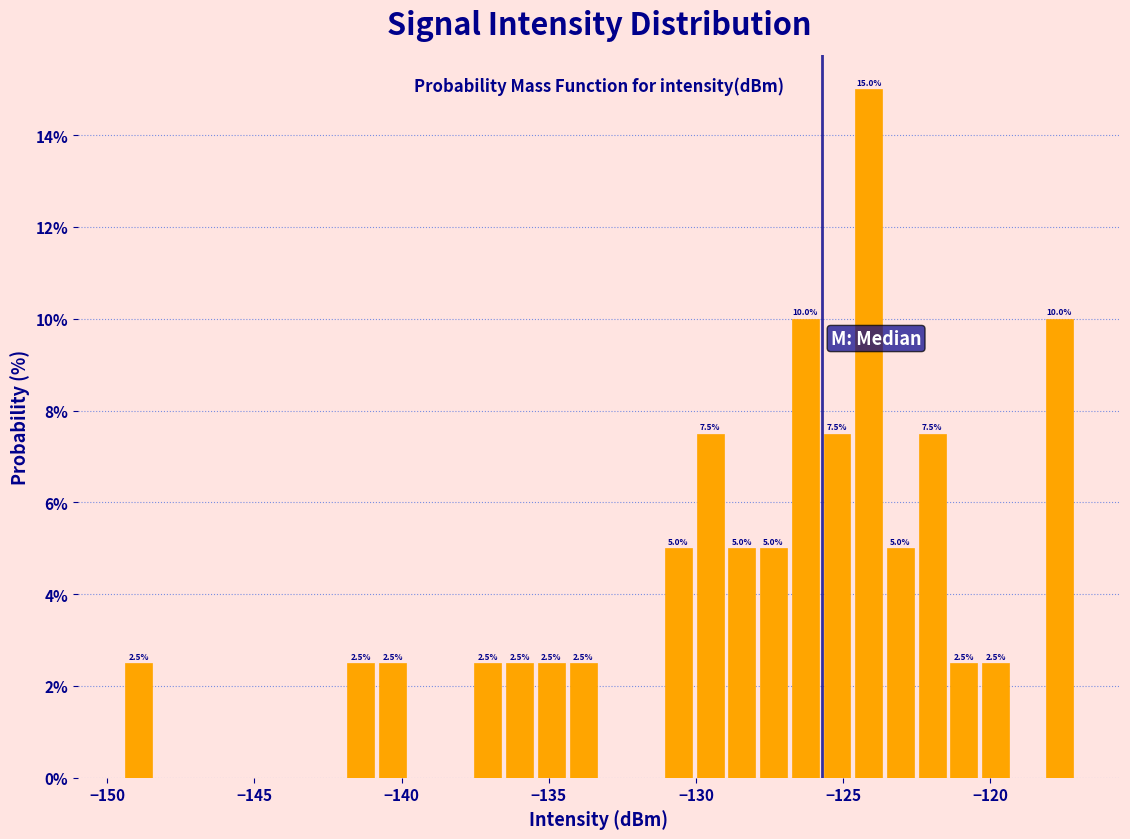

Around what value on the x-axis is the tallest bar? Give the approximate position of its centre, as read against the axis.

-124.0